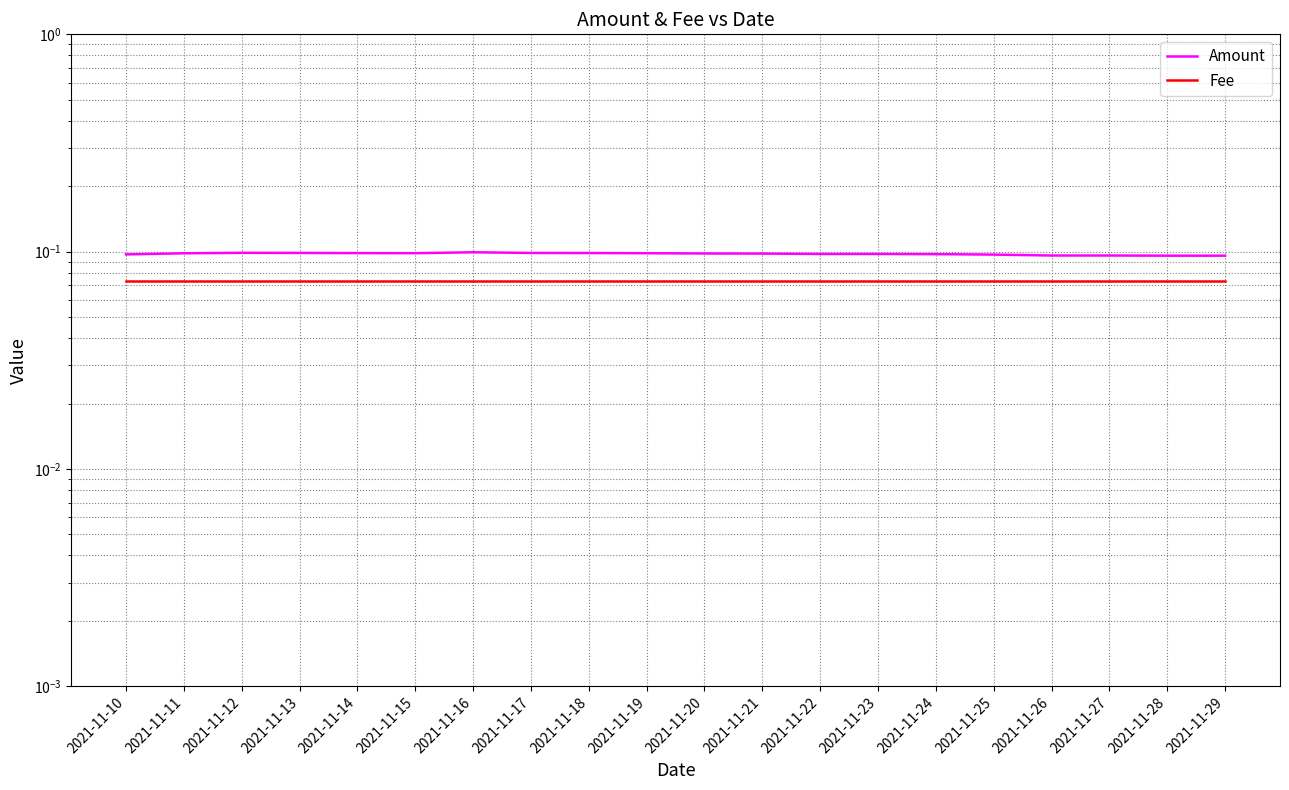

True or false: Fee has more than 1 interior local peaks.

False